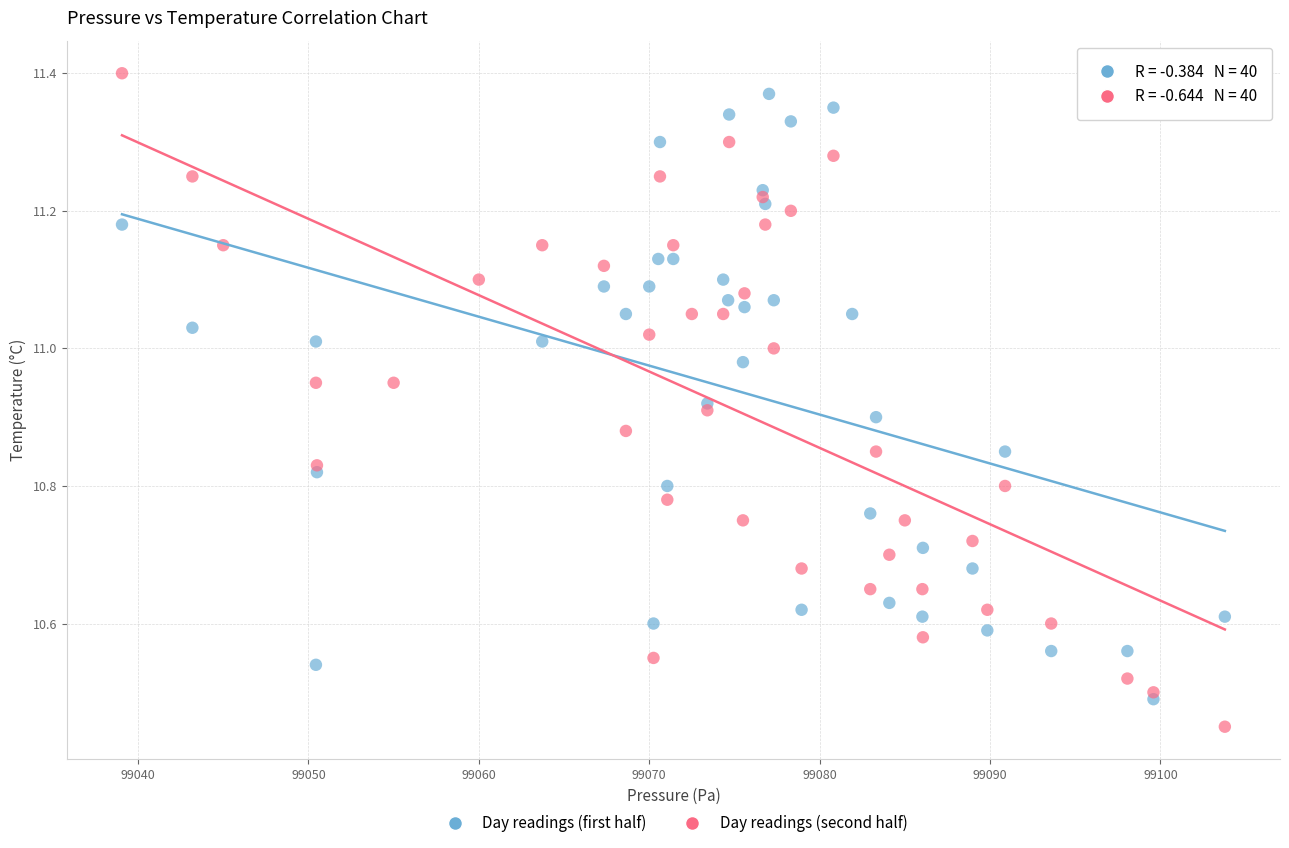

Which series has the widest spread of Y values?

Day readings (second half)